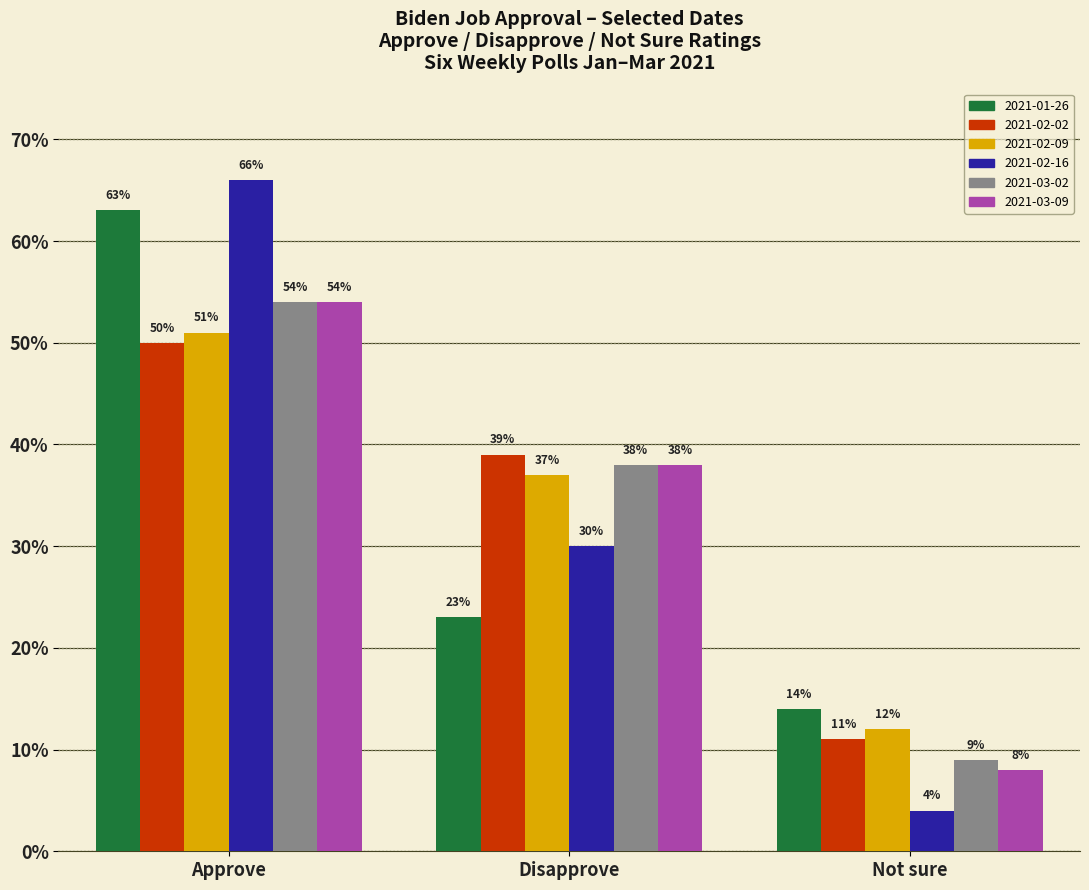

What is the difference between the 2021-02-02 values at Approve and Not sure?

0.4